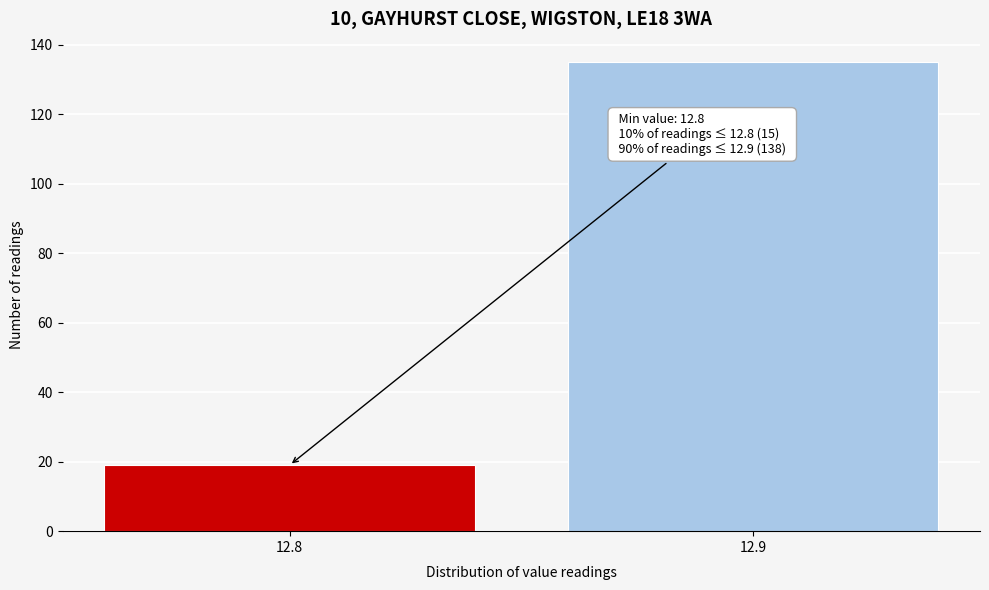

Reading right to left, extract all data points from this chart.

12.9=135	12.8=19